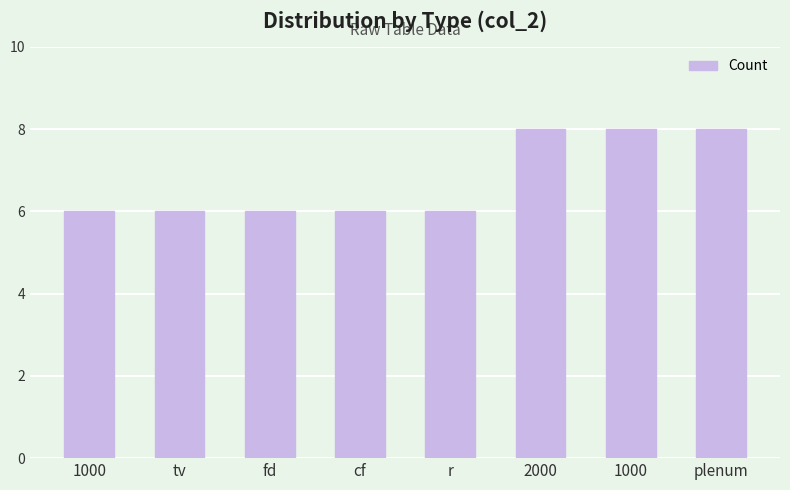

How many categories are shown in the chart?

8